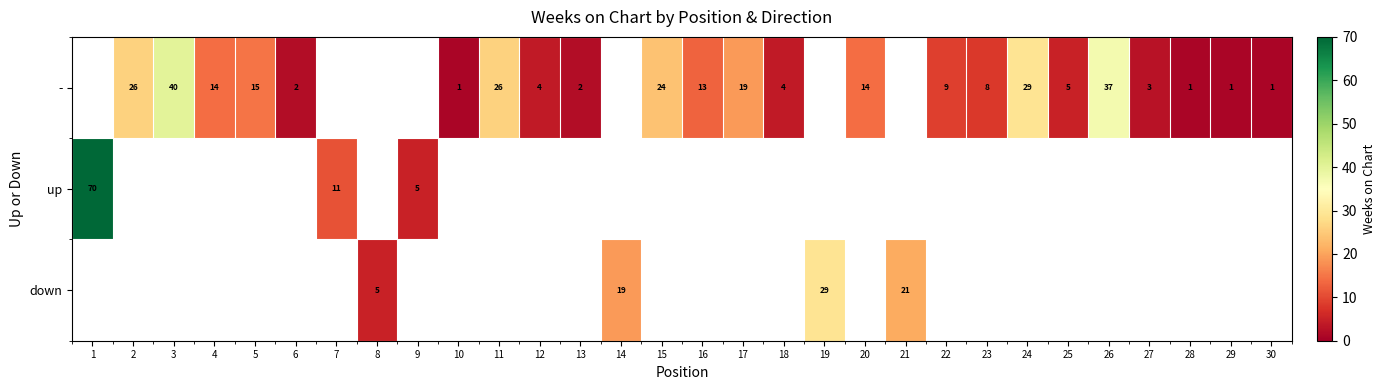

True or false: - has a value of 9 at 25.

False